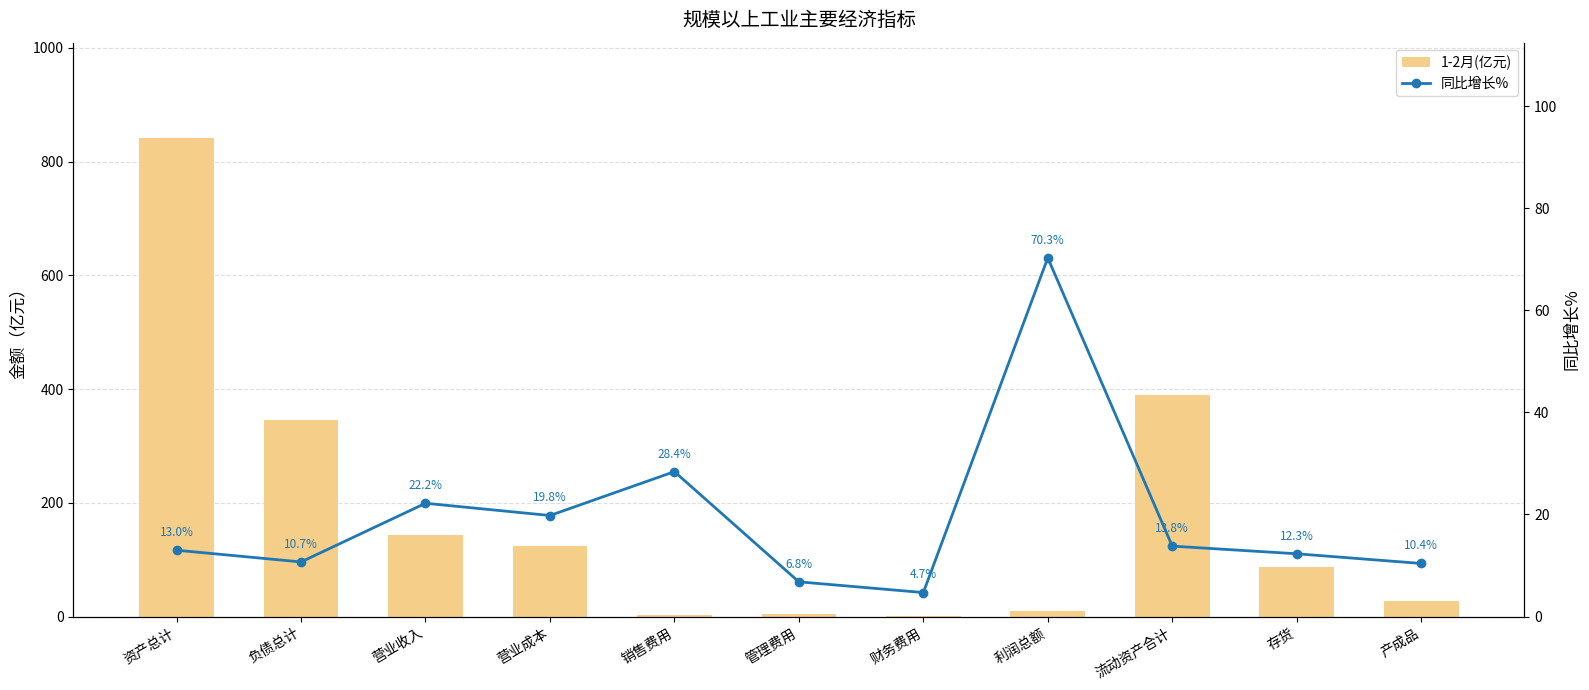

What is the label of the 6th bar from the right?

管理费用